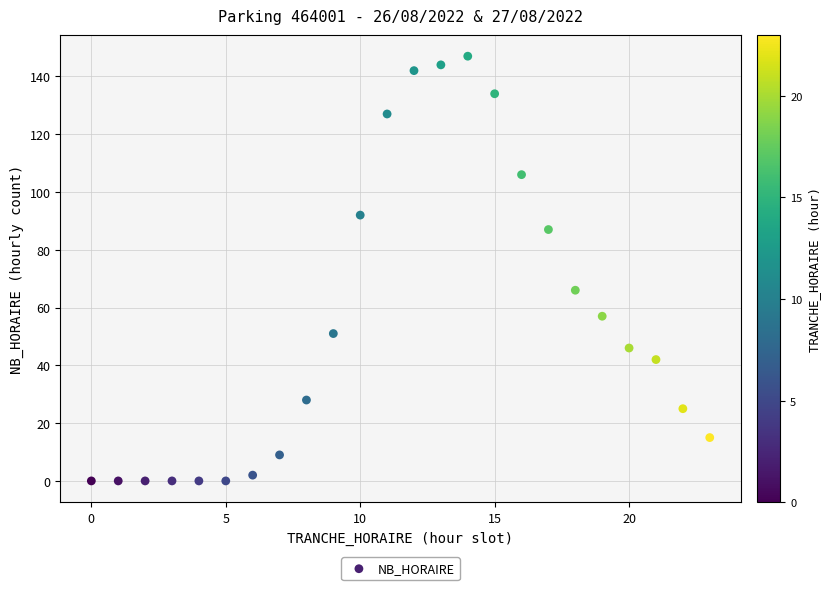

What is the range of Y values (max minus min)?

147